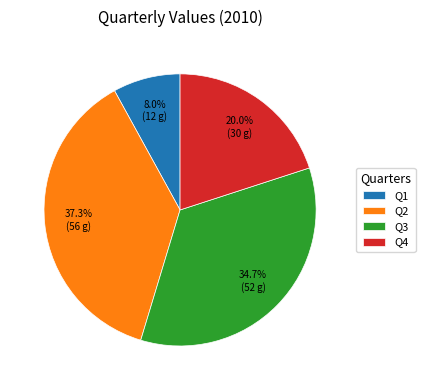

The Q3 slice represents 25% of the pie. True or false?

False